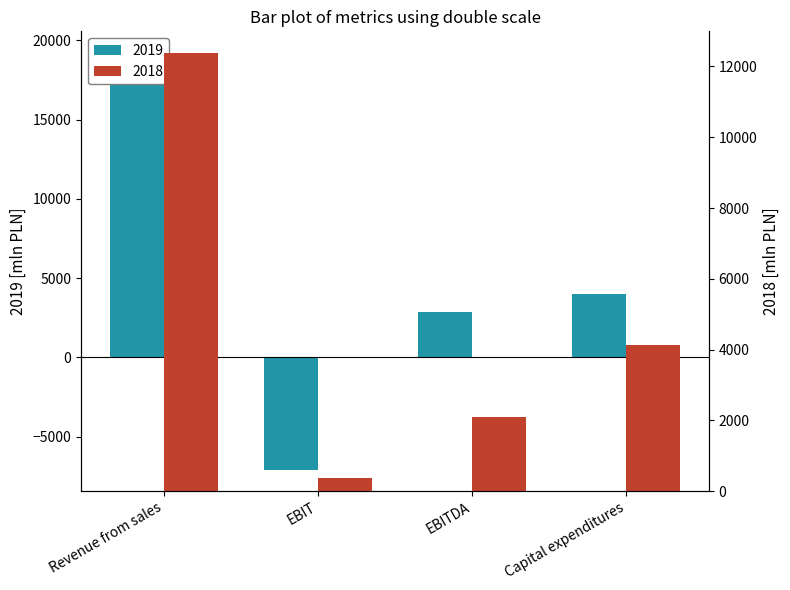

Rank the series by their maximum value, from highest to lowest.

2019, 2018